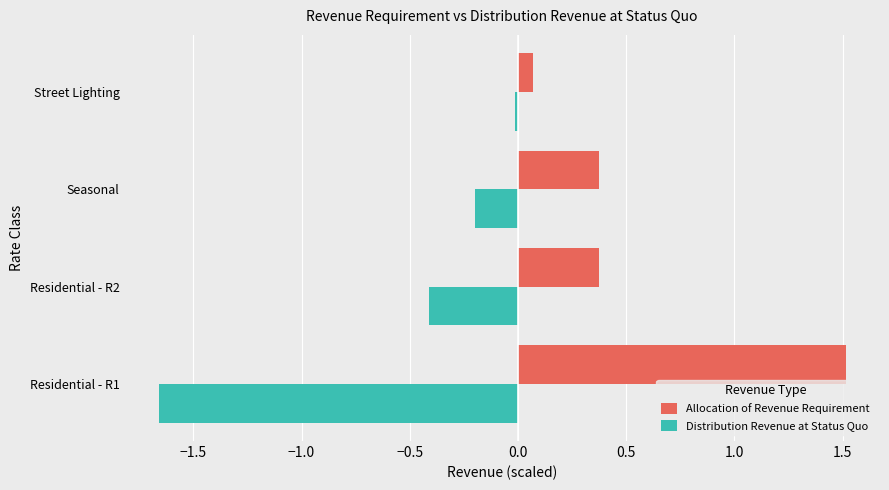

At which label is Allocation of Revenue Requirement closest to 0?

Street Lighting